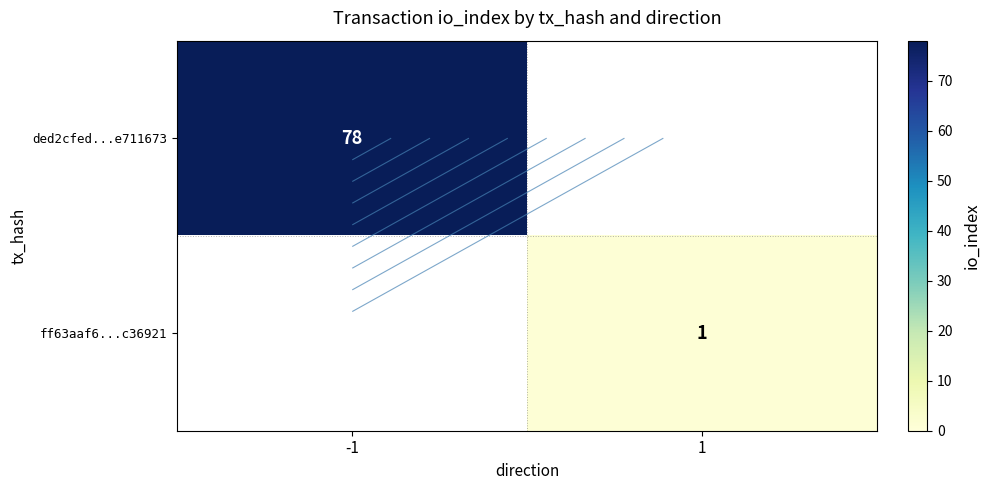

Read the ded2cfed...e711673 value at -1.

78.0